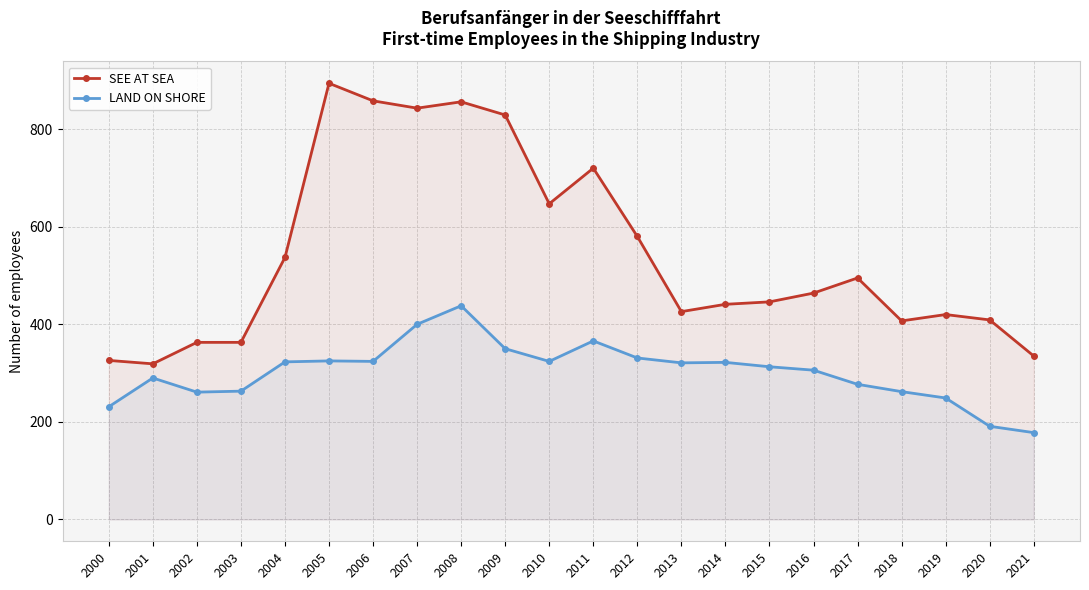

Reading right to left, transcribe all the data shown in this chart.

SEE AT SEA: 2021=335	2020=409	2019=420	2018=407	2017=495	2016=464	2015=446	2014=441	2013=426	2012=580	2011=720	2010=647	2009=829	2008=856	2007=843	2006=858	2005=894	2004=537	2003=363	2002=363	2001=319	2000=326
LAND ON SHORE: 2021=178	2020=191	2019=249	2018=262	2017=277	2016=306	2015=313	2014=322	2013=321	2012=331	2011=366	2010=324	2009=350	2008=438	2007=400	2006=324	2005=325	2004=323	2003=263	2002=261	2001=290	2000=231